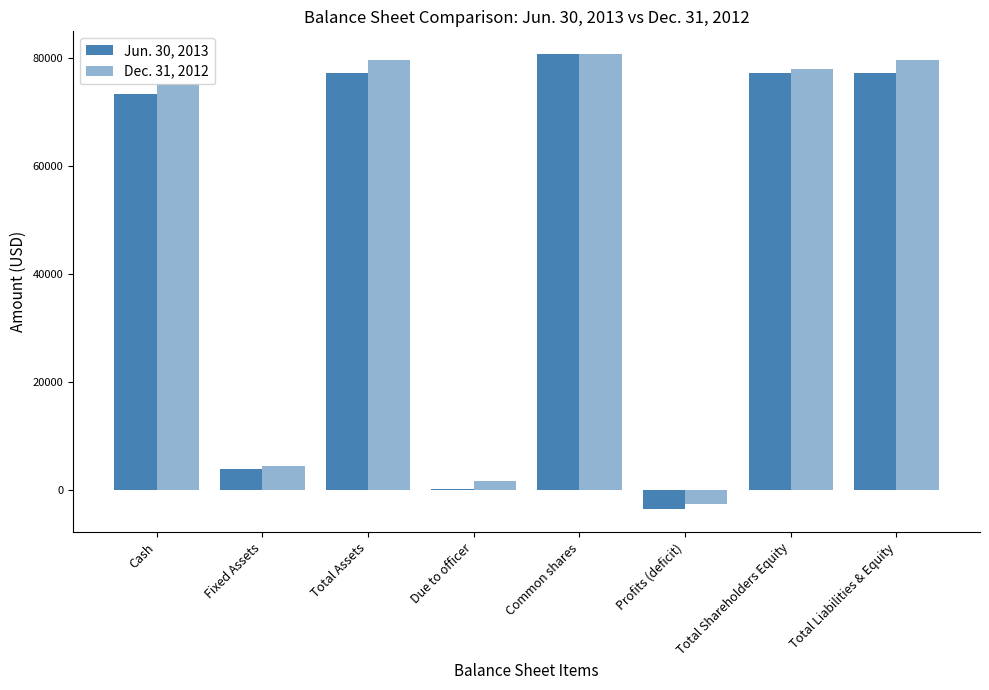

How many values in Dec. 31, 2012 are above zero?

7